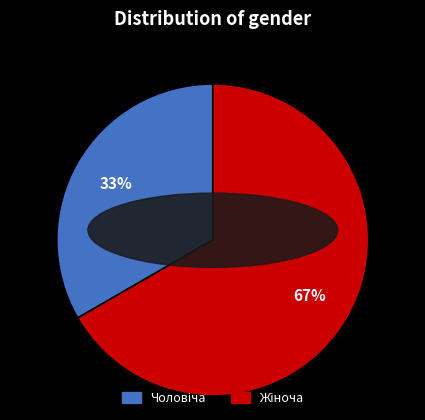

To the nearest percent, what is the average slice percentage?

50%